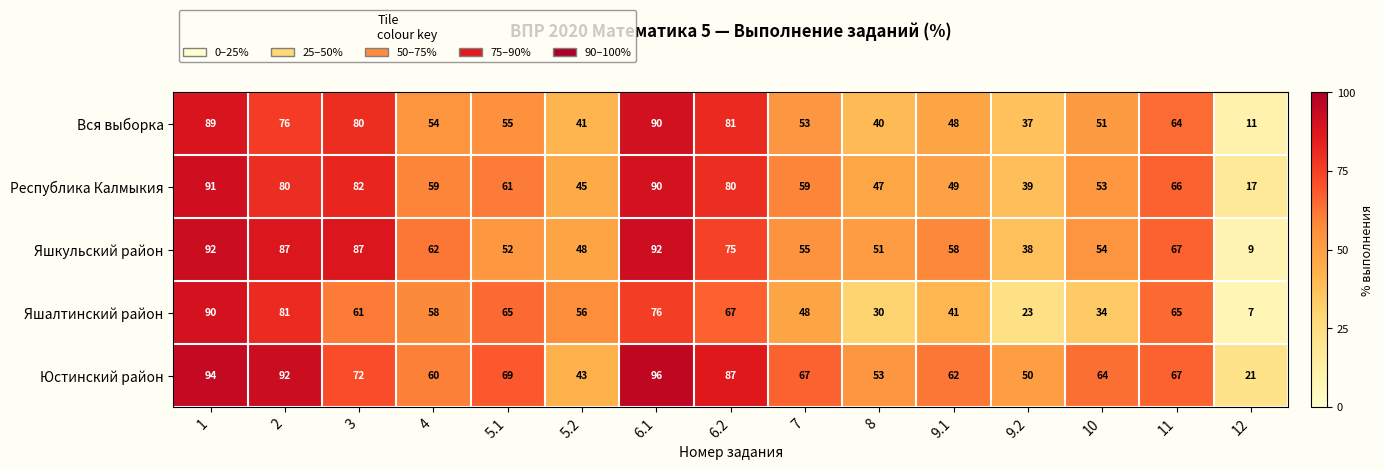

What is the total value across all series at 3?

382